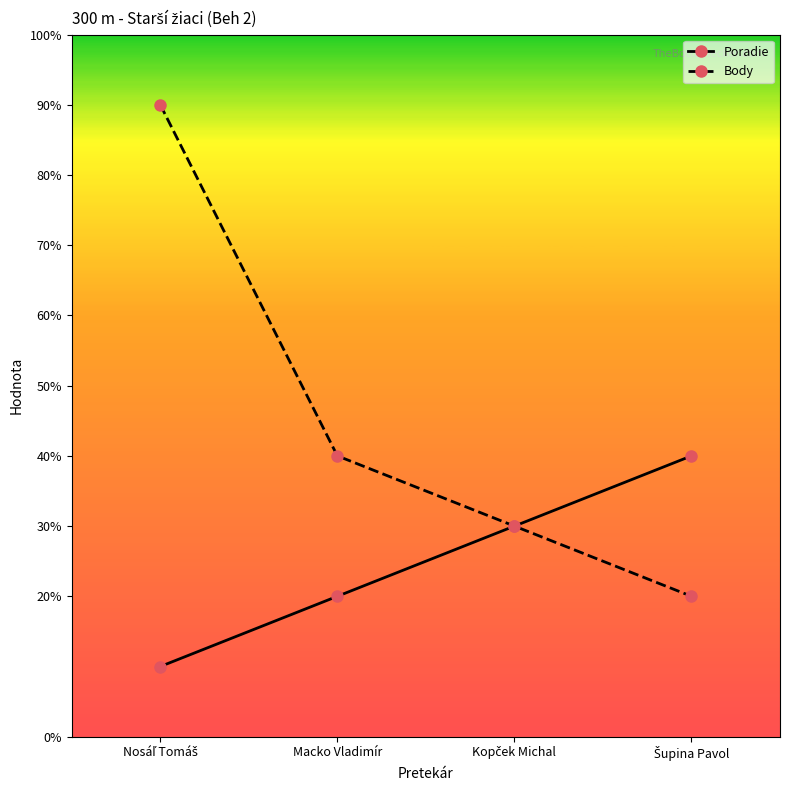

The value of Poradie at Nosáľ Tomáš is 0. True or false?

False